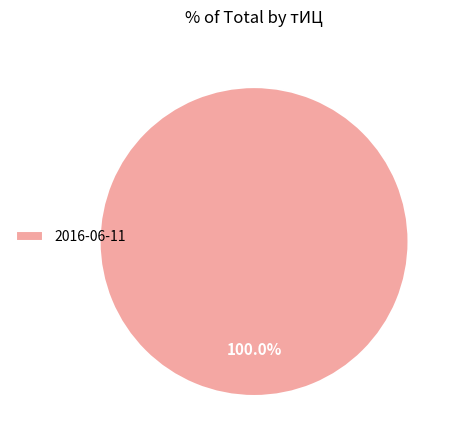

Is it true that 2016-06-11 is 100% of the pie?

True